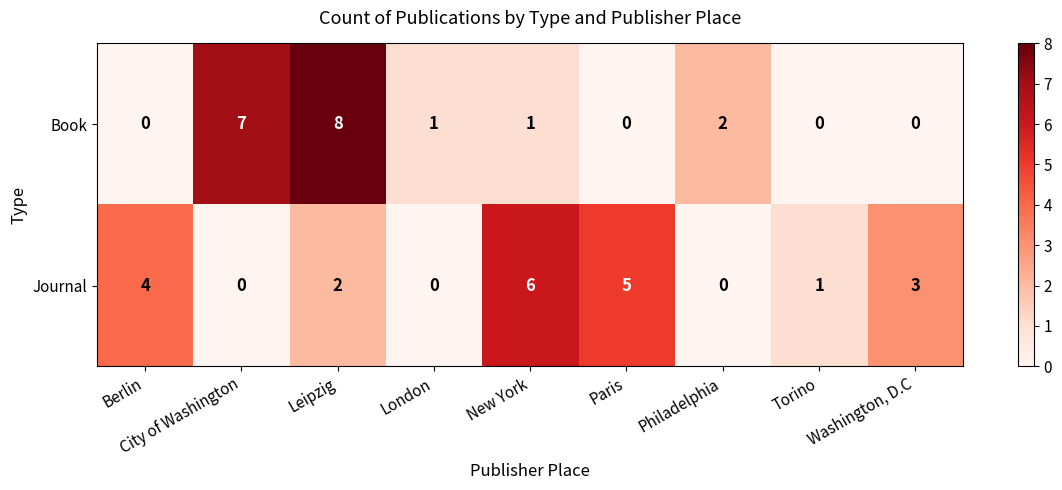

Which series has the largest total across all categories?

Journal